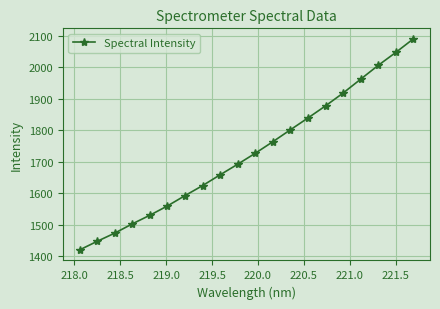

Reading left to right, what are all the values shown in this chart?

1420.0	1447.3	1473.4	1502.8	1530.3	1559.8	1592.6	1624.5	1658.8	1692.4	1727.2	1763.9	1801.8	1839.3	1877.8	1918.5	1962.6	2006.5	2047.5	2090.6